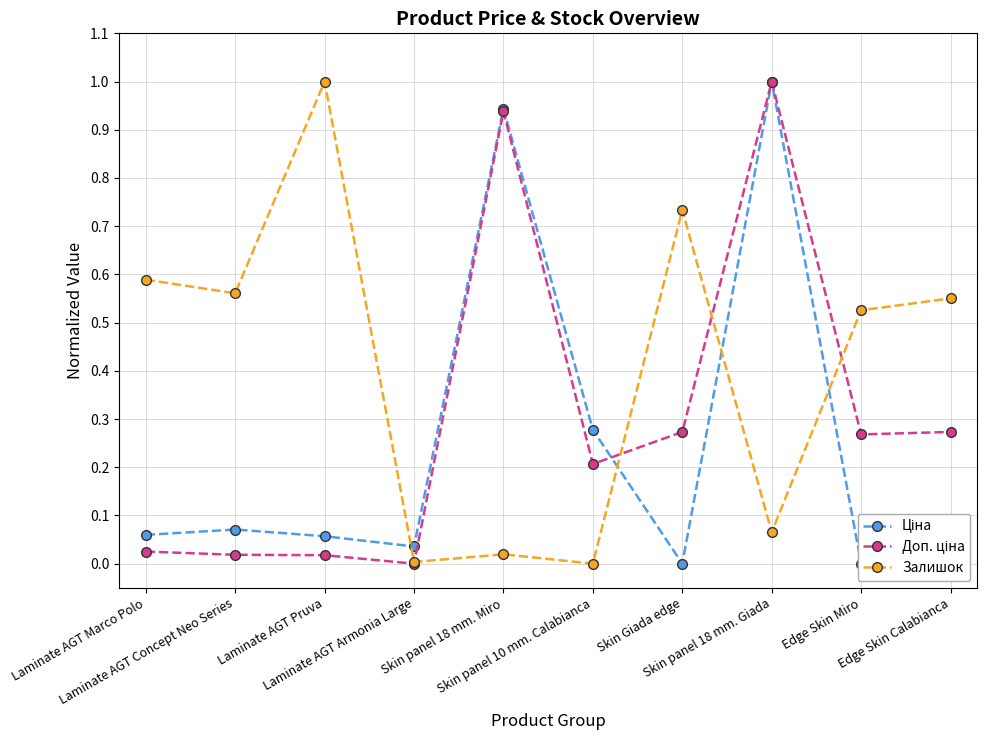

Reading left to right, extract all data points from this chart.

Ціна: Laminate AGT Marco Polo=0.1	Laminate AGT Concept Neo Series=0.1	Laminate AGT Pruva=0.1	Laminate AGT Armonia Large=0.0	Skin panel 18 mm. Miro=0.9	Skin panel 10 mm. Calabianca=0.3	Skin Giada edge=0.0	Skin panel 18 mm. Giada=1.0	Edge Skin Miro=0.0	Edge Skin Calabianca=0.0
Доп. ціна: Laminate AGT Marco Polo=0.0	Laminate AGT Concept Neo Series=0.0	Laminate AGT Pruva=0.0	Laminate AGT Armonia Large=0.0	Skin panel 18 mm. Miro=0.9	Skin panel 10 mm. Calabianca=0.2	Skin Giada edge=0.3	Skin panel 18 mm. Giada=1.0	Edge Skin Miro=0.3	Edge Skin Calabianca=0.3
Залишок: Laminate AGT Marco Polo=0.6	Laminate AGT Concept Neo Series=0.6	Laminate AGT Pruva=1.0	Laminate AGT Armonia Large=0.0	Skin panel 18 mm. Miro=0.0	Skin panel 10 mm. Calabianca=0.0	Skin Giada edge=0.7	Skin panel 18 mm. Giada=0.1	Edge Skin Miro=0.5	Edge Skin Calabianca=0.6